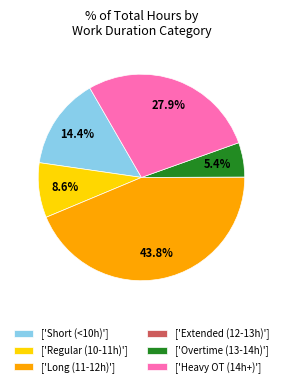

To the nearest percent, what is the difference between the largest and smallest slice percentages?

44%